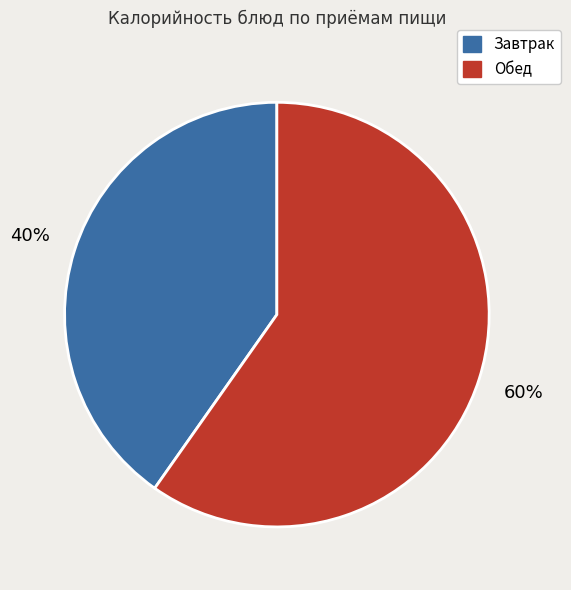

To the nearest percent, what is the difference between the largest and smallest slice percentages?

20%